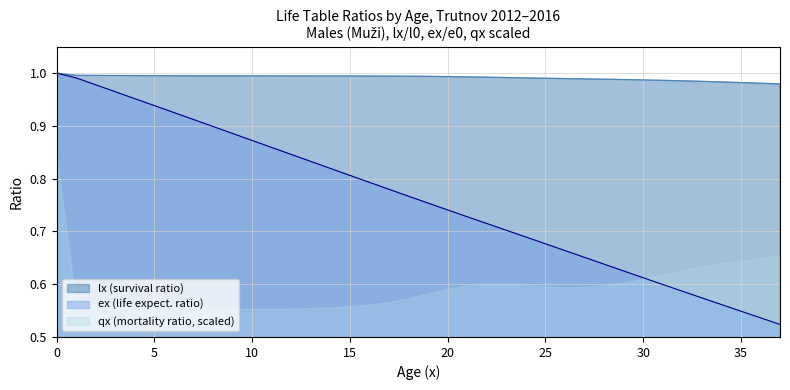

True or false: lx has a value of 0.5 at 29.

False